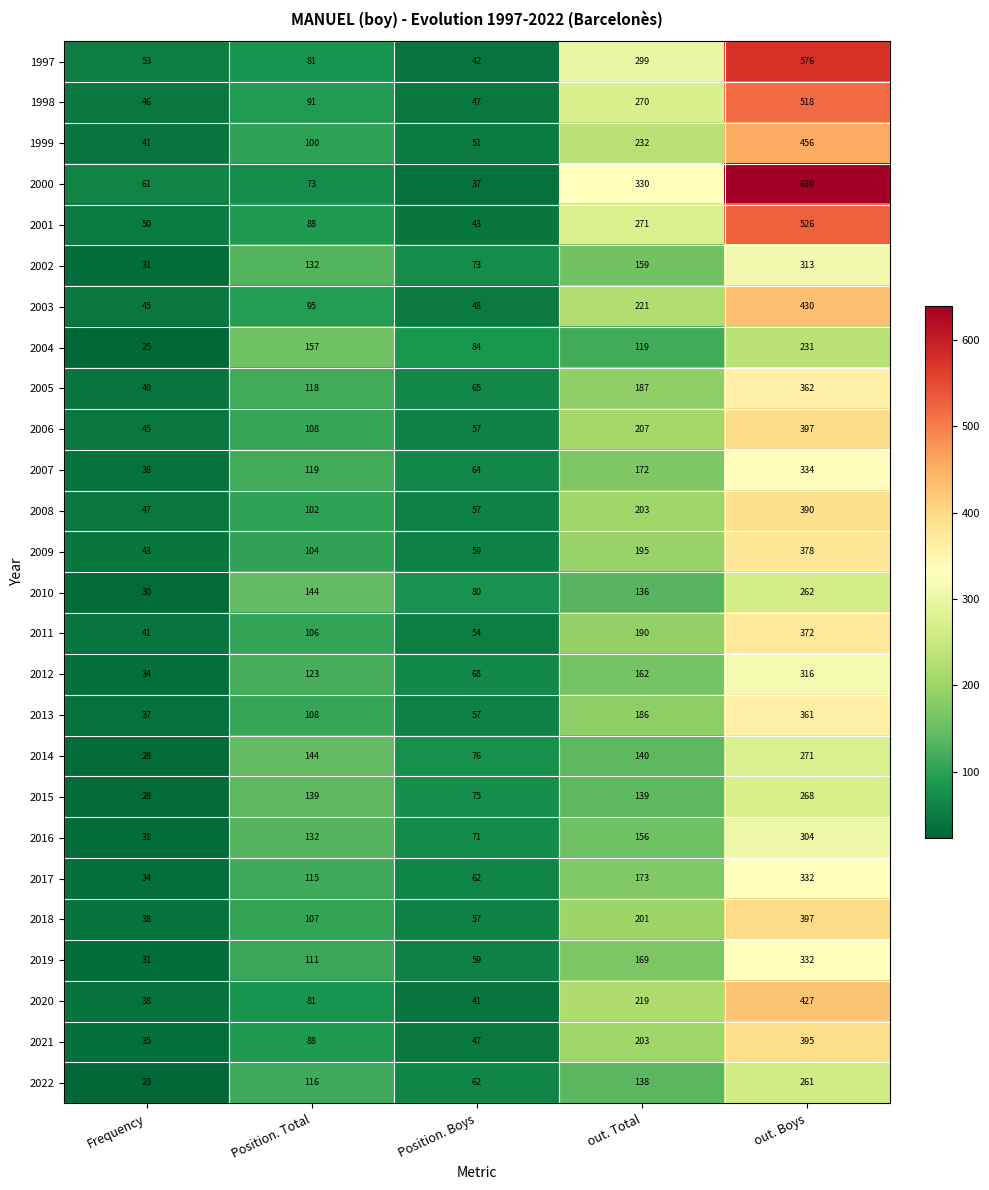

Rank the categories by 2020 value from highest to lowest.

out. Boys, out. Total, Position. Total, Position. Boys, Frequency